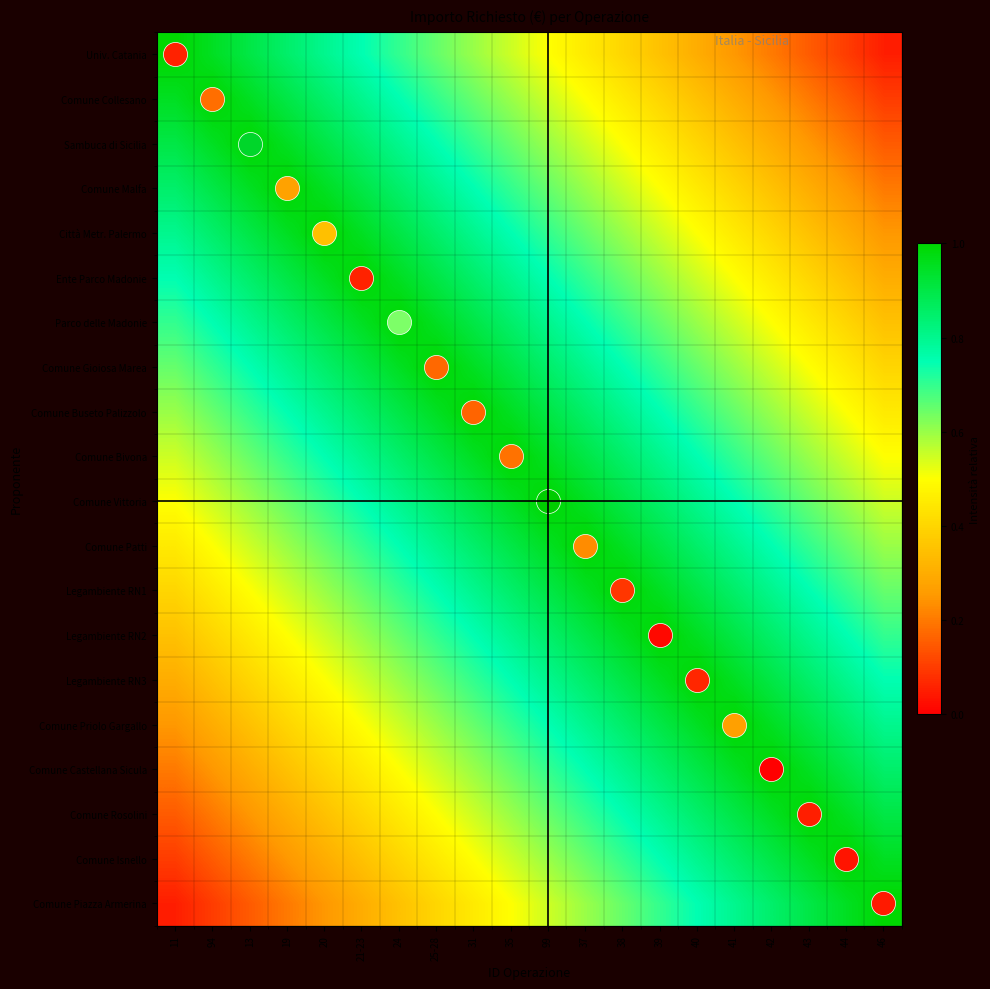

At how many categories does at least one series exceed 0?

20